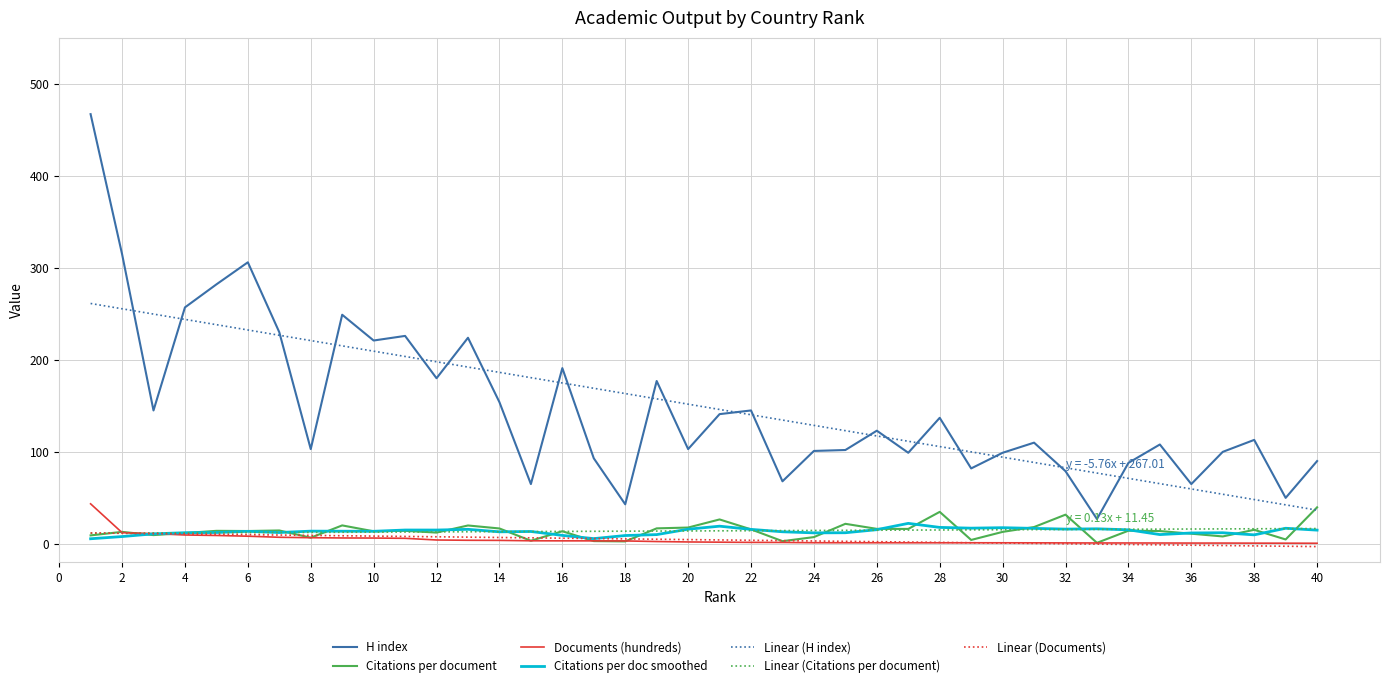

What is the highest value of the Linear (Citations per document) series?

16.7